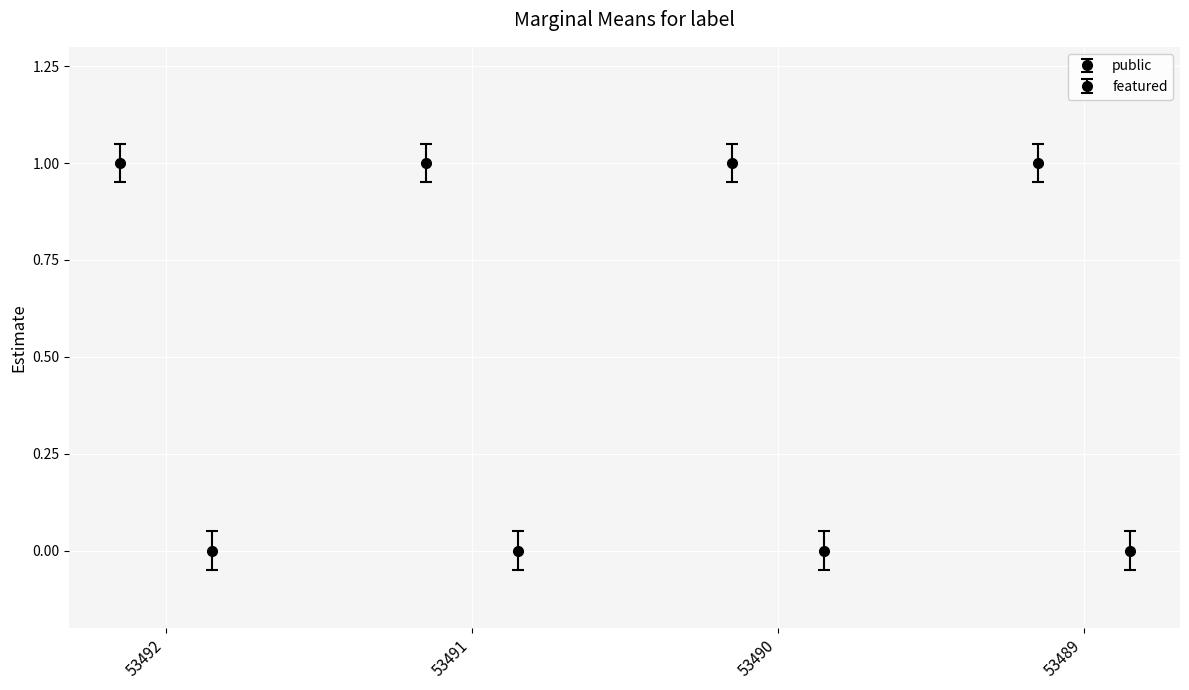

Are the bars grouped side by side (vs. stacked)?

Yes